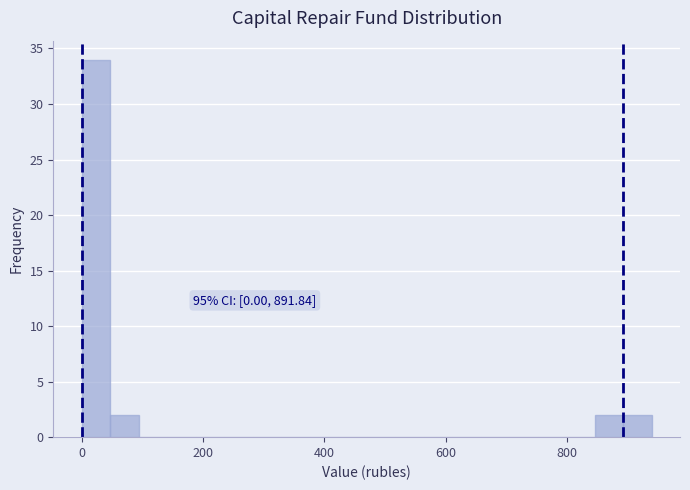

Read against the x-axis, roughly where is the centre of the tallest bar?

20